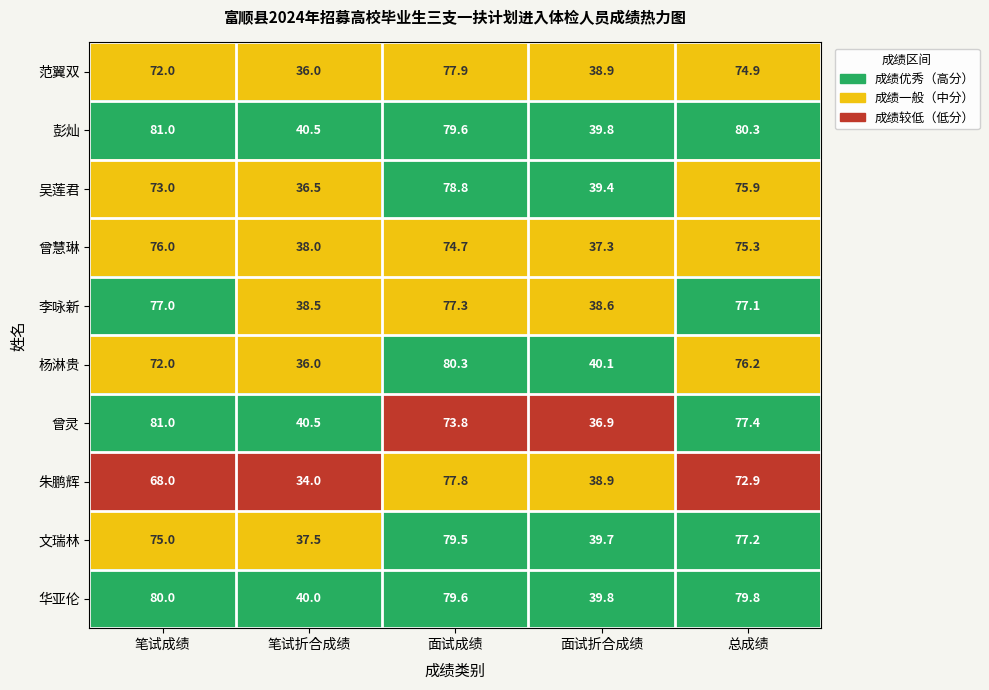

What is the smallest value displayed?

34.0